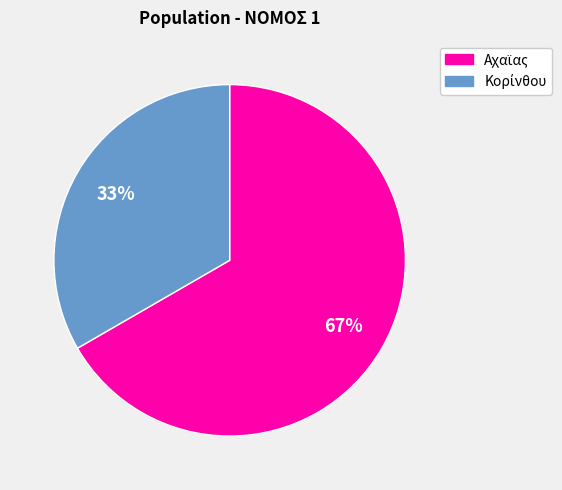

To the nearest percent, what is the average slice percentage?

50%